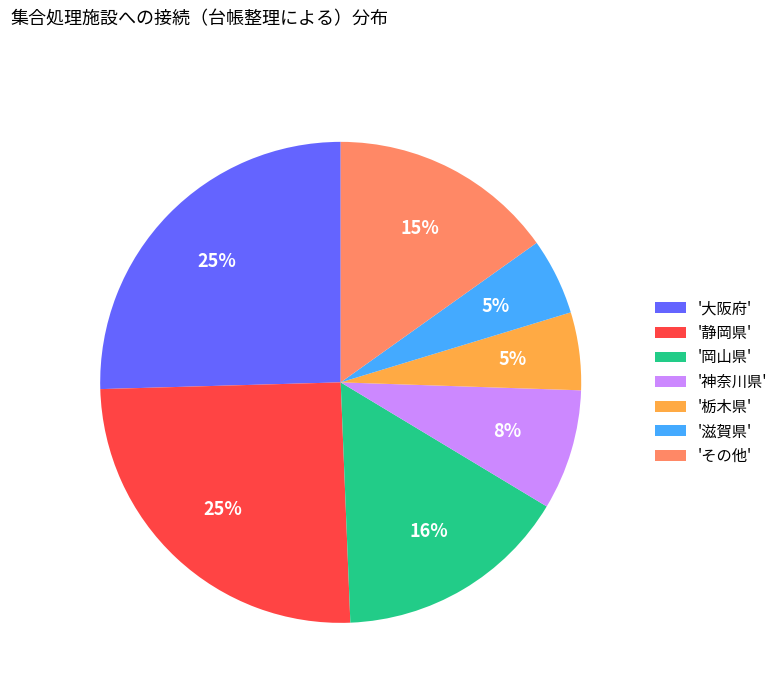

To the nearest percent, what portion does '大阪府' represent?

25%